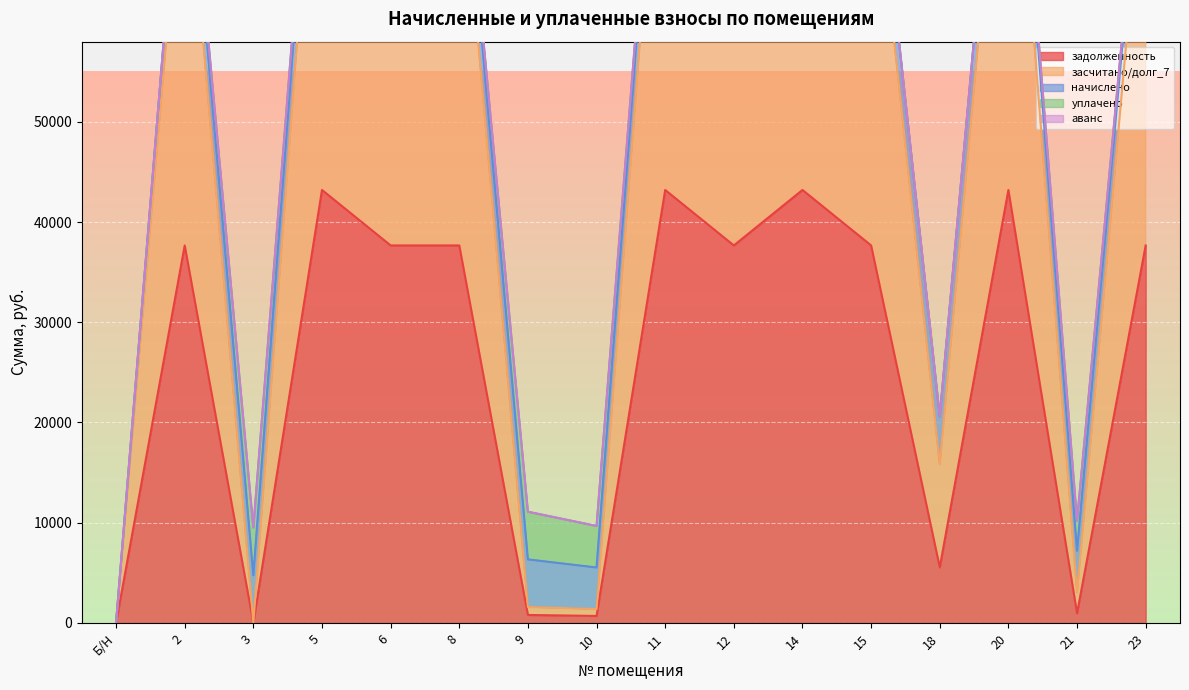

How many intersections are there between уплачено and засчитано/долг_7?

6